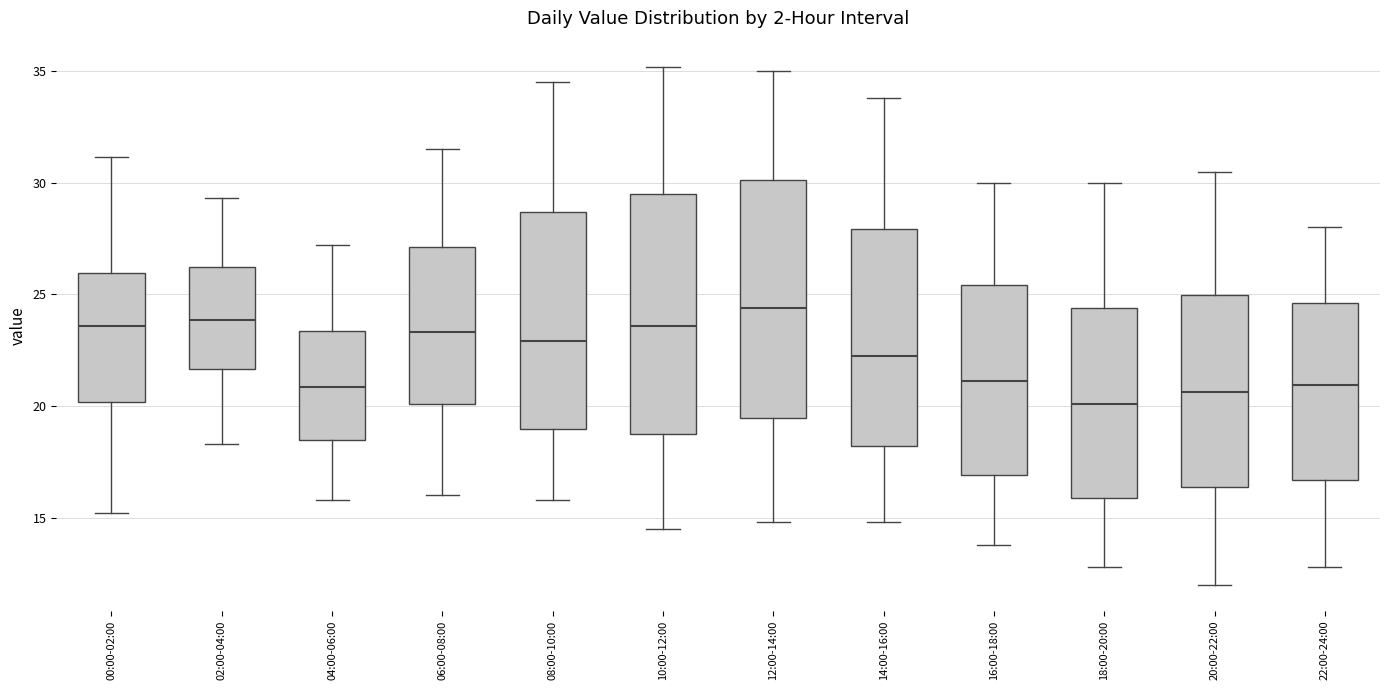

Where is the lower edge of the box for 08:00-10:00 on the y-axis? The values are not printed on the chart, so give them approximately, as read against the axis.

19.0